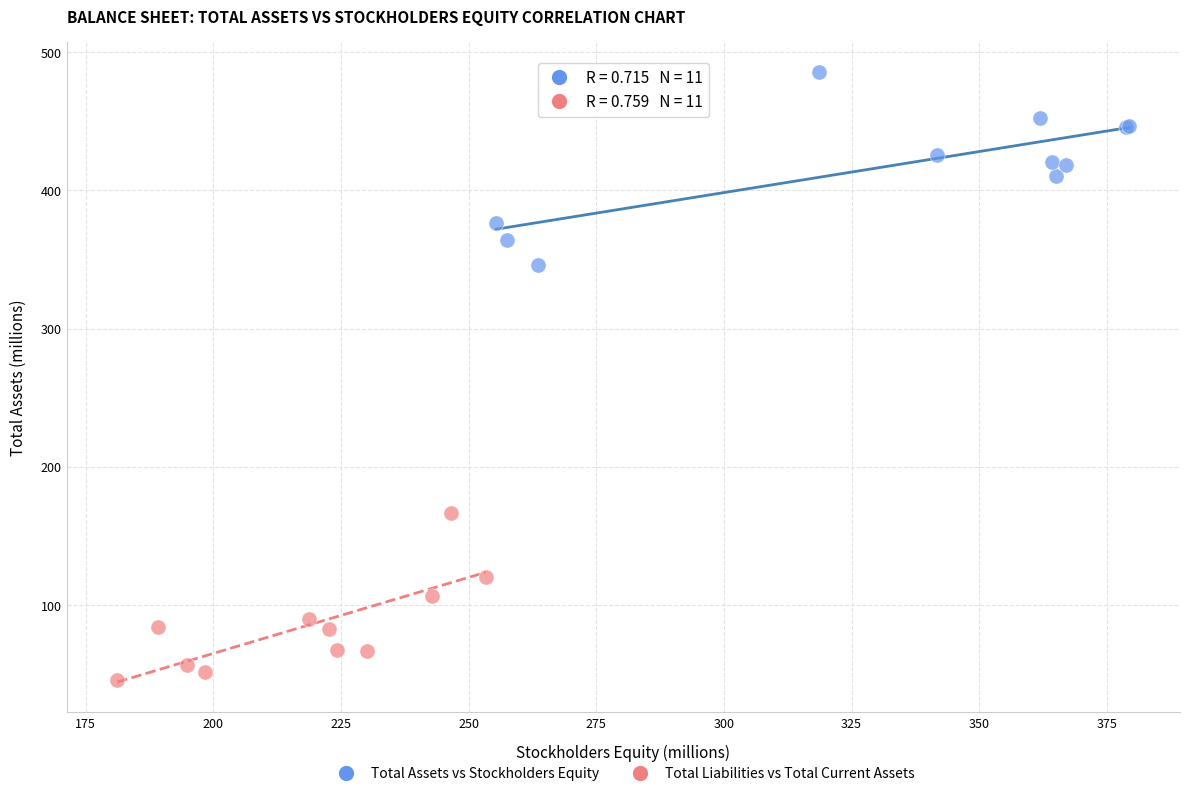

Which series reaches the maximum Y coordinate?

Total Assets vs Stockholders Equity